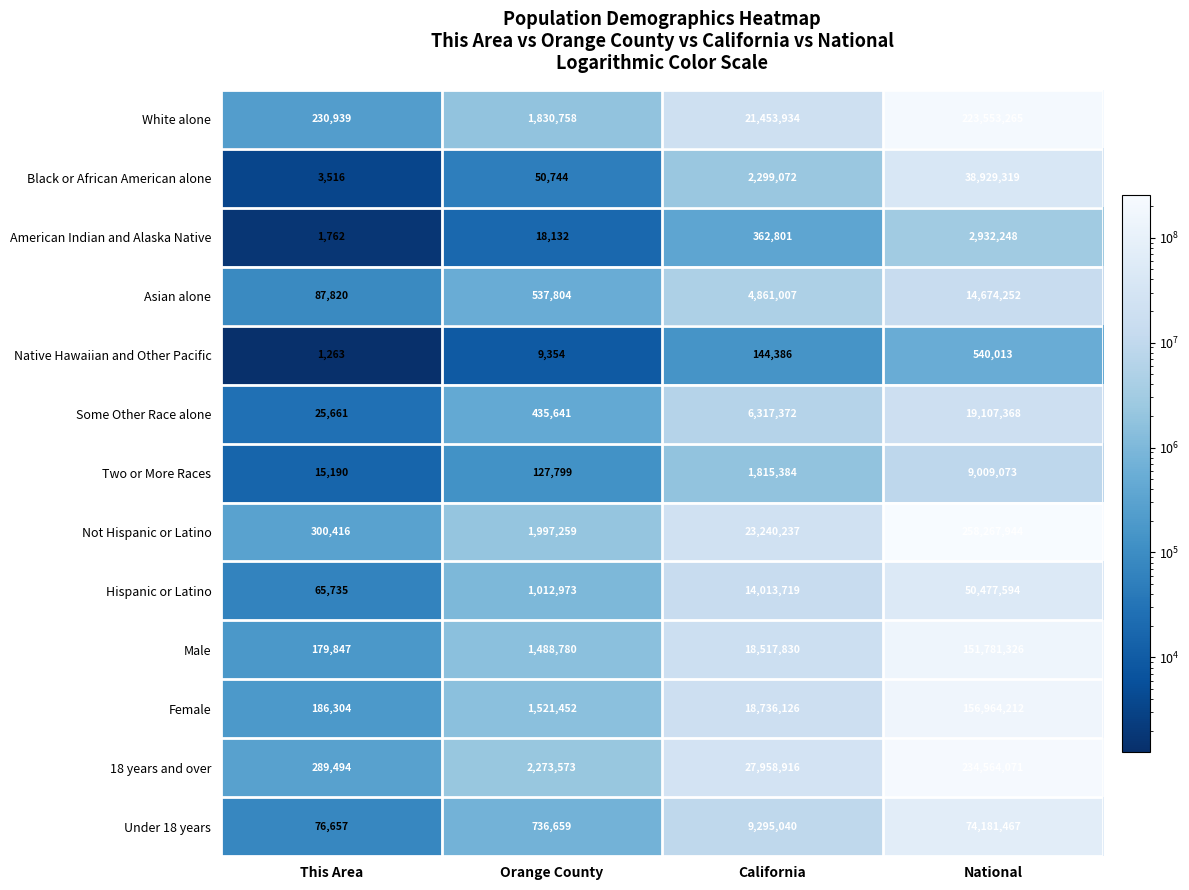

The Female series shows 186304 at This Area. True or false?

True